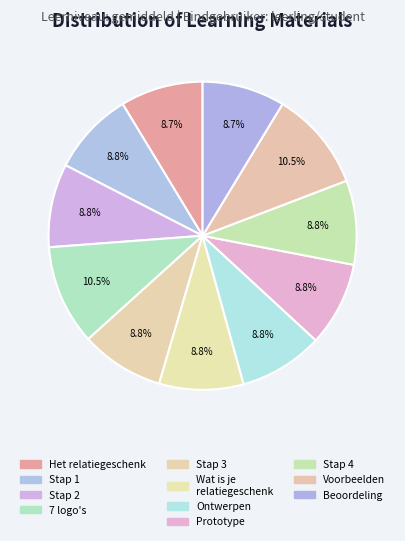

How many slices are in this pie chart?

11